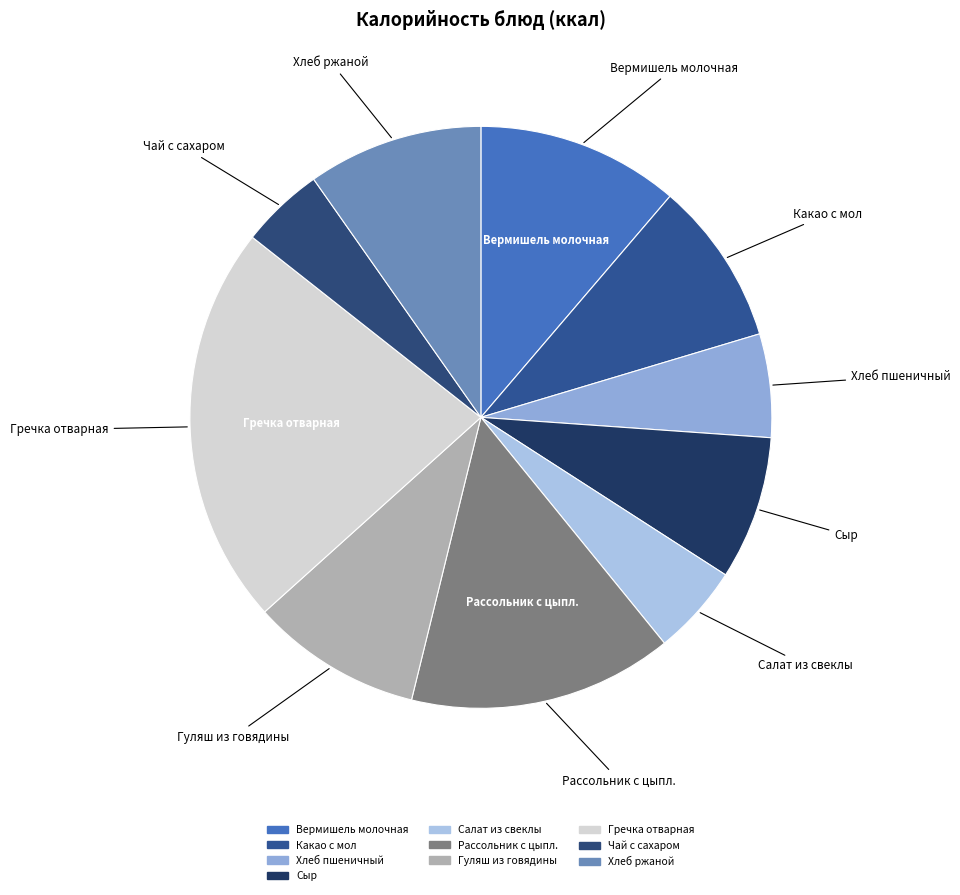

The Гуляш из говядины slice represents 23% of the pie. True or false?

False